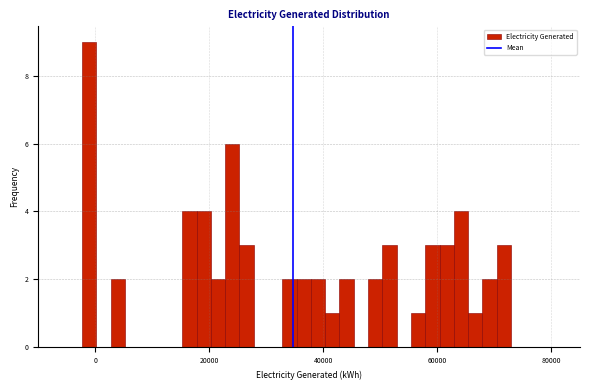

Around what value on the x-axis is the tallest bar? Give the approximate position of its centre, as read against the axis.

-2000